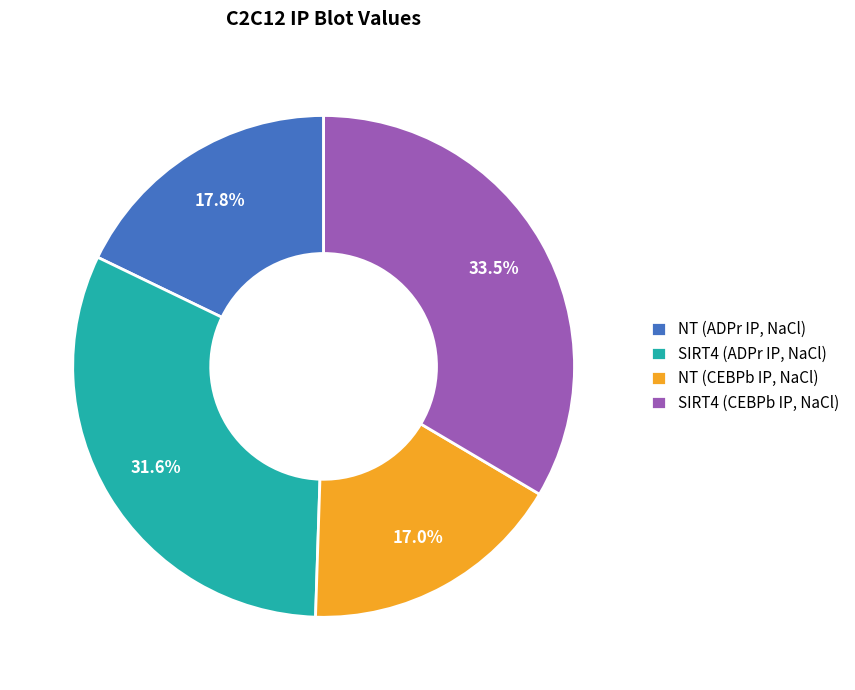

How many segments does this pie chart have?

4